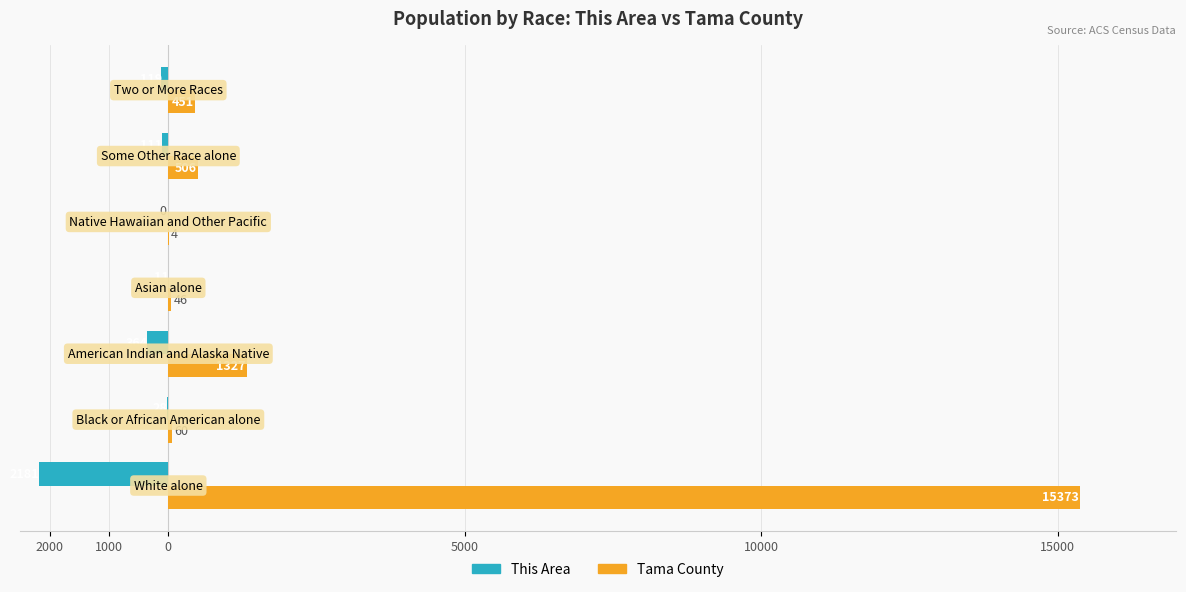

What are all the series names shown in the legend?

This Area, Tama County